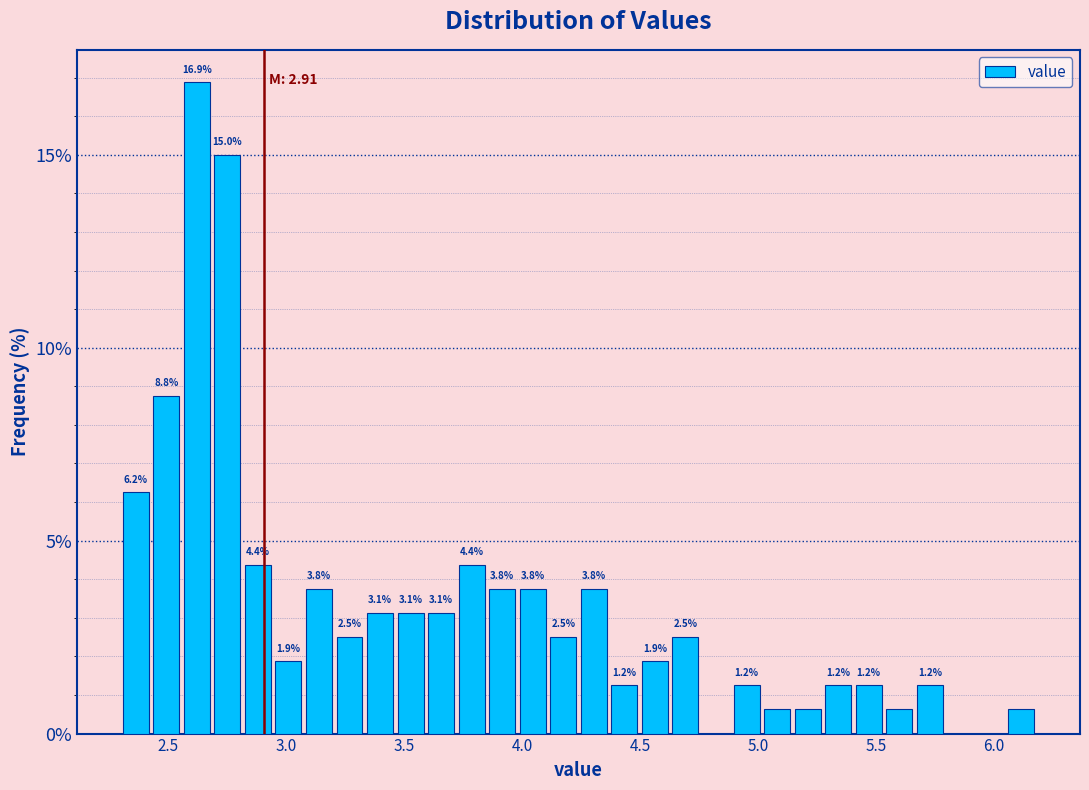

Read against the x-axis, roughly where is the centre of the tallest bar?

2.60